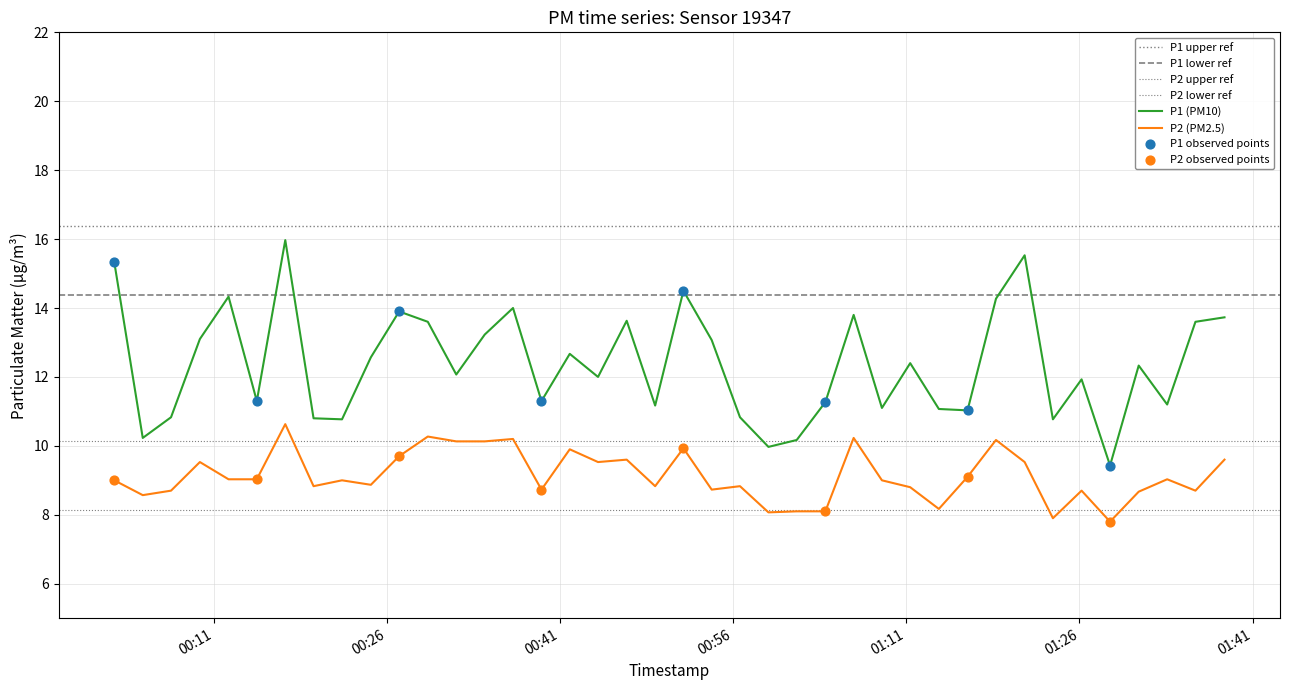

Which series reaches the maximum Y coordinate?

P1